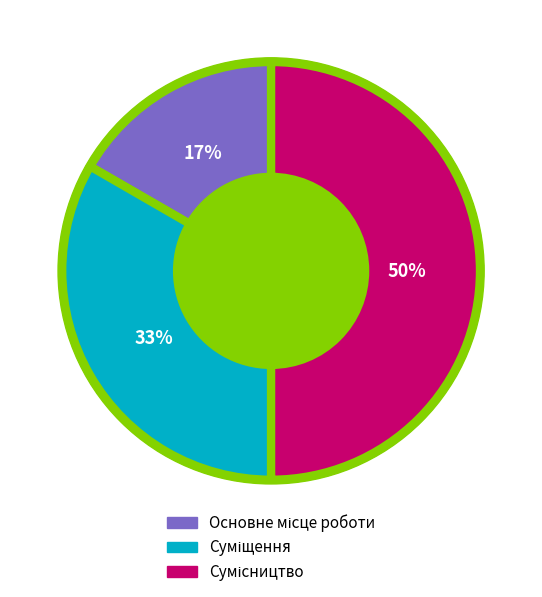

Is it true that Сумісництво is 44% of the pie?

False